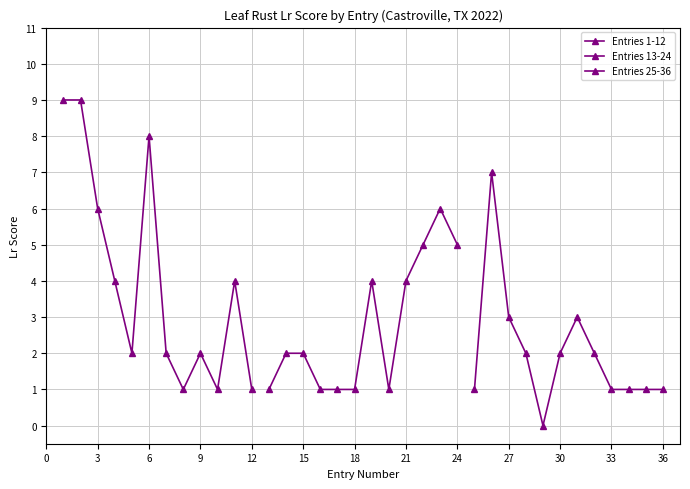

What is the value of the Entries 13-24 point at the 3rd from the left?

2